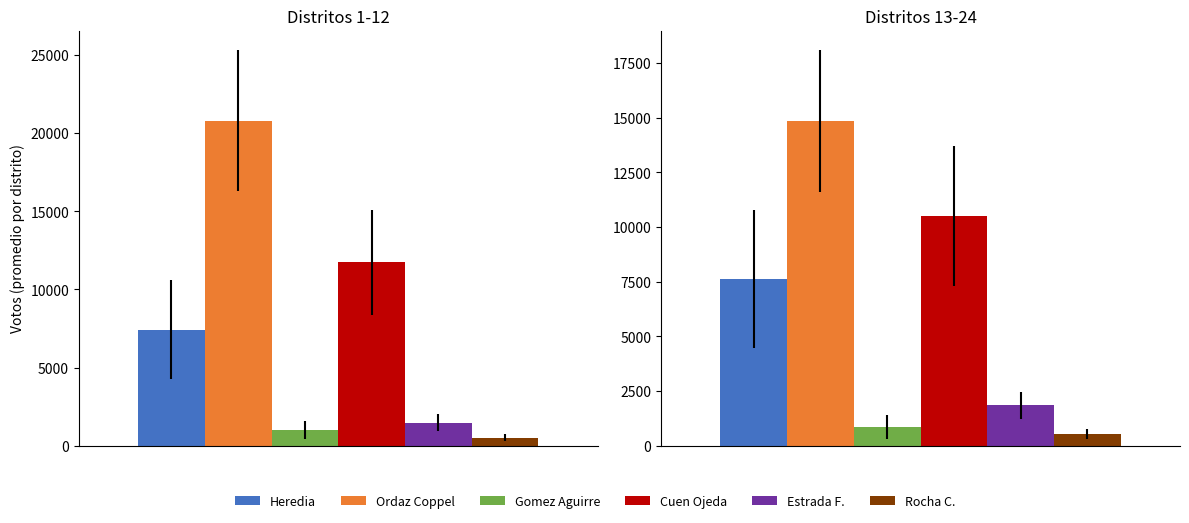

True or false: GUADALUPE RAMONA ROCHA CORRALES has a value of 699 at 1. EL FUERTE.

True